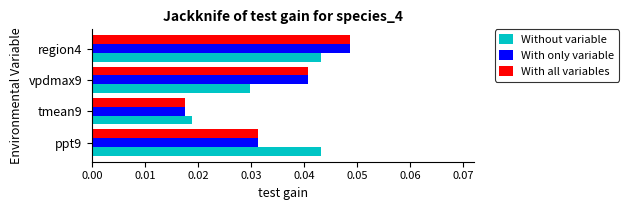

Count the With all variables values in the range 0 to 1.

4